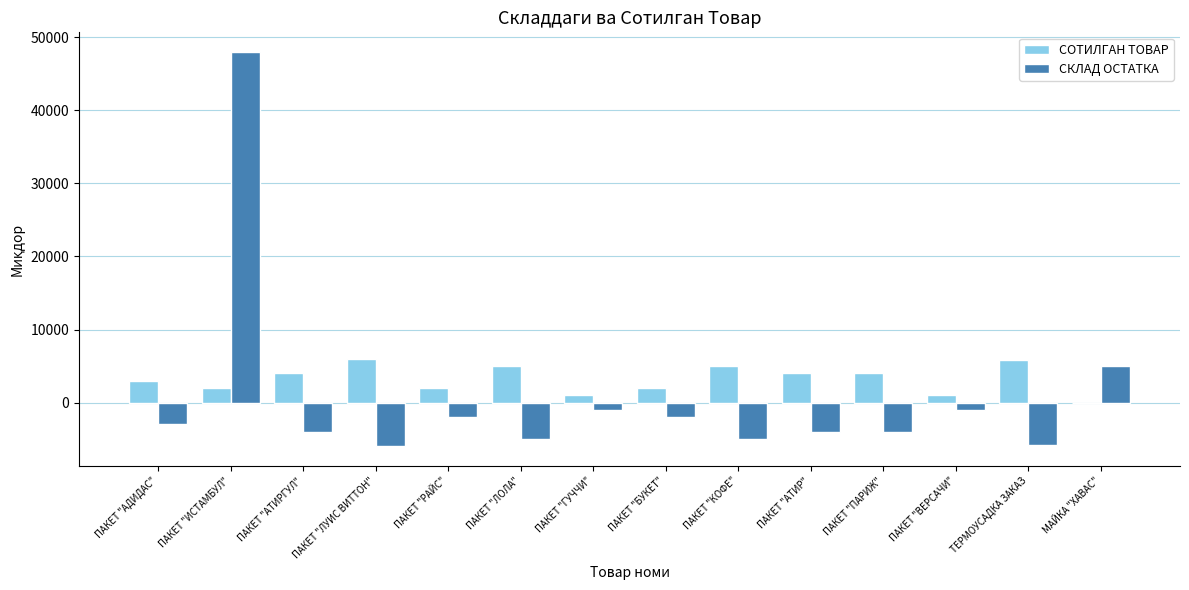

Are the bars horizontal?

No